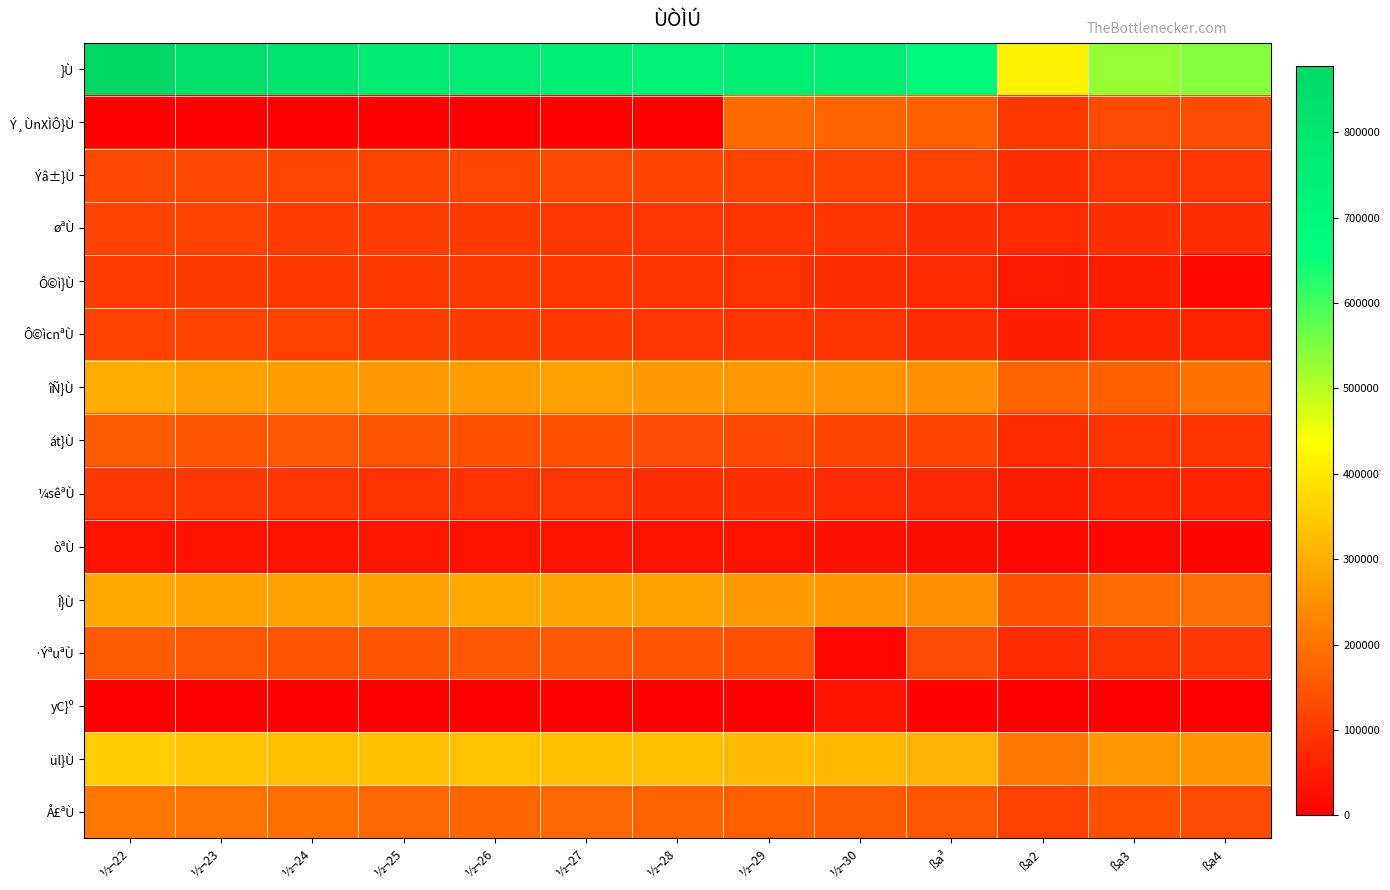

Between ßa³ and ½¬23, which is larger?

½¬23